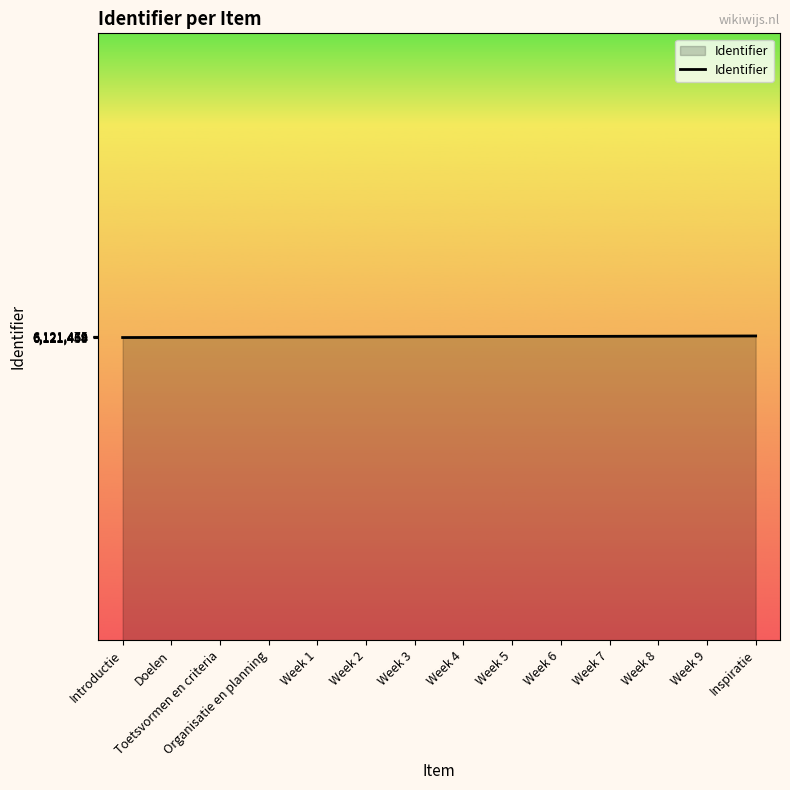

Is it true that the value at Week 8 is 6121471?

True